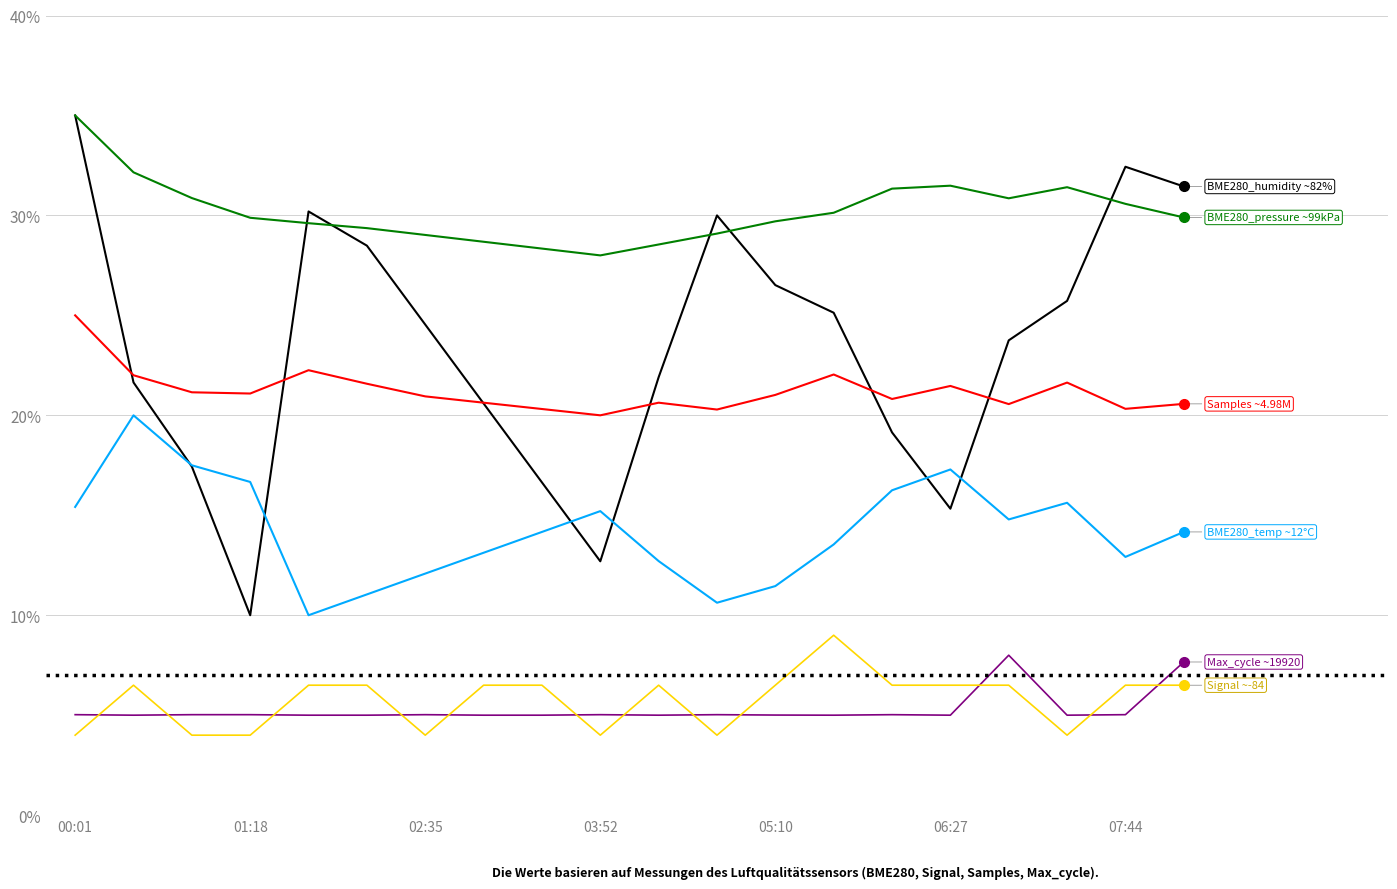

Is this an area chart (filled region under the line)?

No